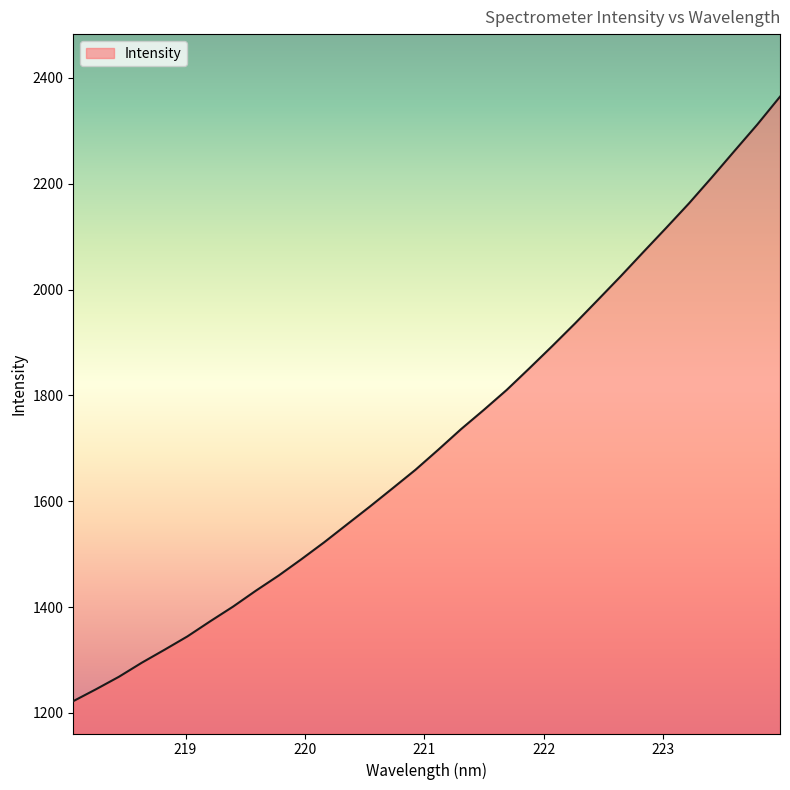

What is the minimum value shown in the chart?

1222.3